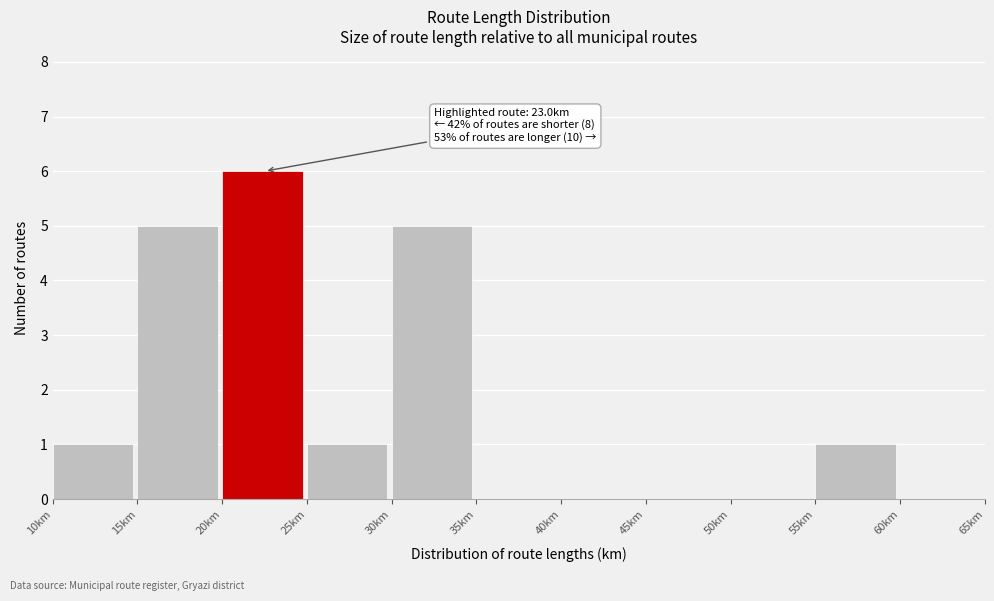

Which range on the x-axis has the tallest bar?

20 to 25